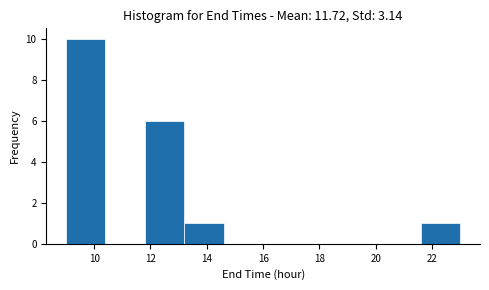

Reading left to right, transcribe this chart: for each bar, give the range it covers on the x-axis and its height. The values are not printed on the chart, so give them approximately, as read against the axis.

9.0 to 10.4: 10
10.4 to 11.8: 0
11.8 to 13.2: 6
13.2 to 14.6: 1
14.6 to 16.0: 0
16.0 to 17.4: 0
17.4 to 18.8: 0
18.8 to 20.2: 0
20.2 to 21.6: 0
21.6 to 23.0: 1